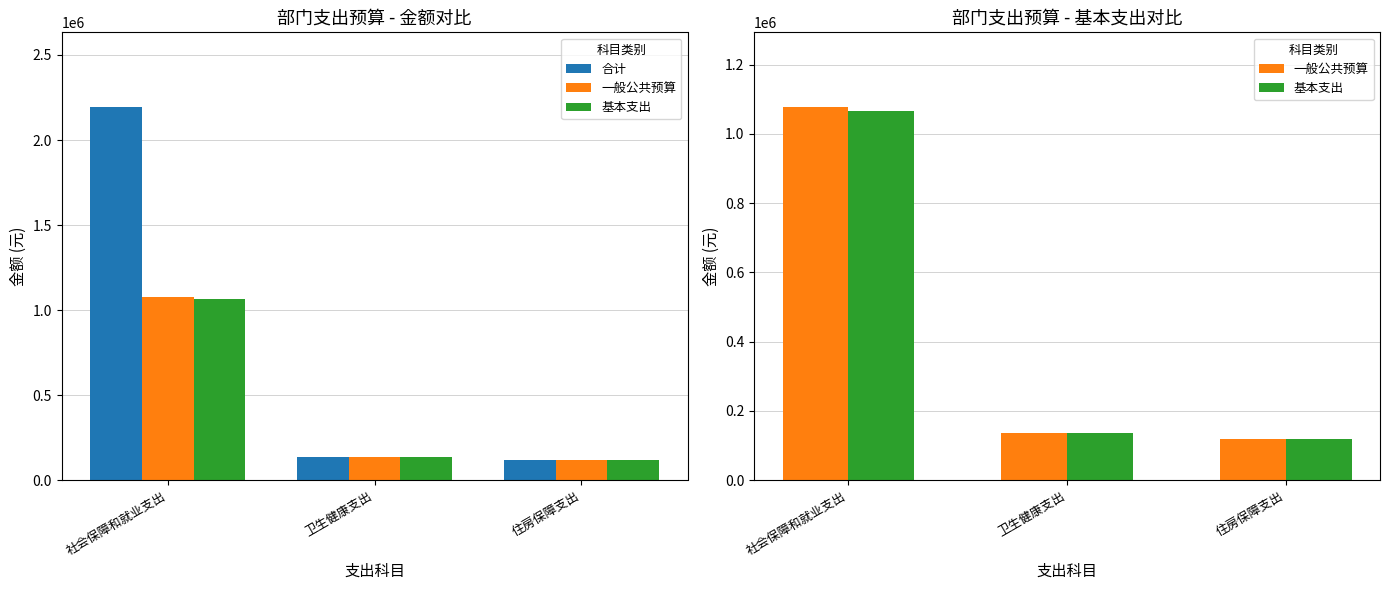

Which has a higher value, 住房保障支出 or 社会保障和就业支出?

社会保障和就业支出